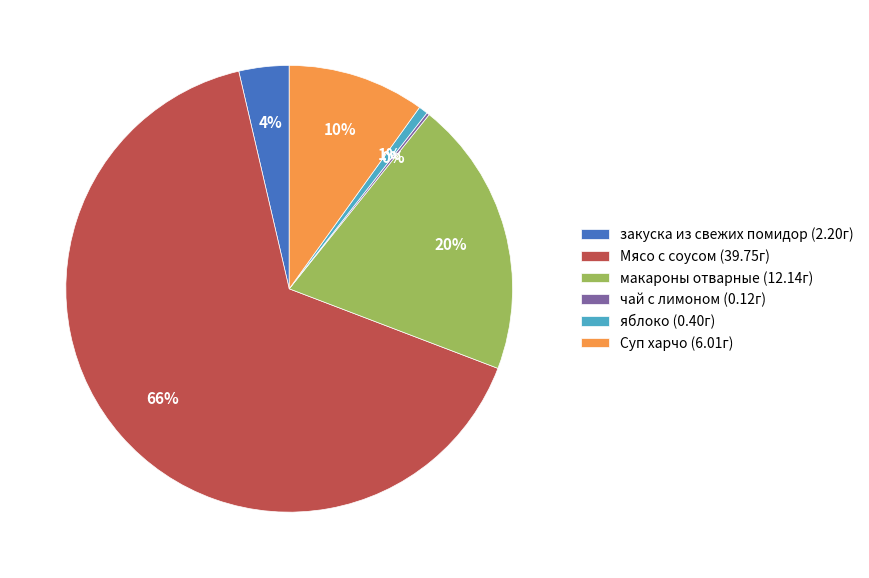

Which has a higher value, Суп харчо (6.01г) or яблоко (0.40г)?

Суп харчо (6.01г)